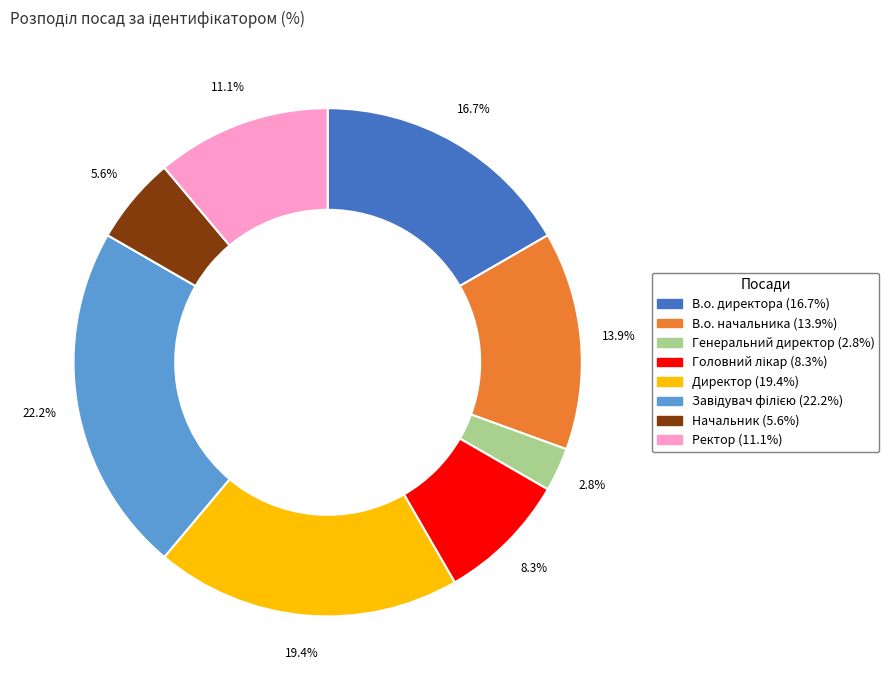

To the nearest percent, what is the difference between the Ректор and Генеральний директор slice percentages?

8%